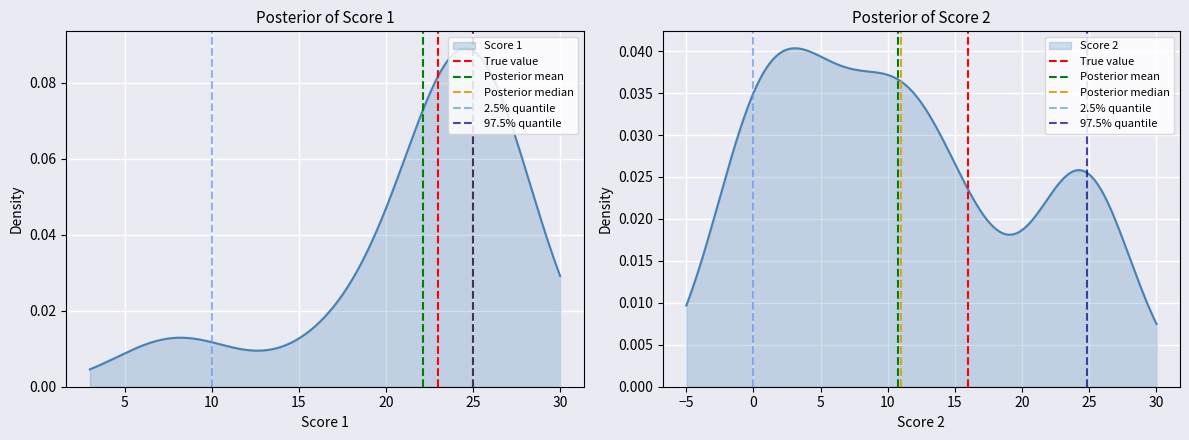

Which series changed the most between 0 and 5?

True value